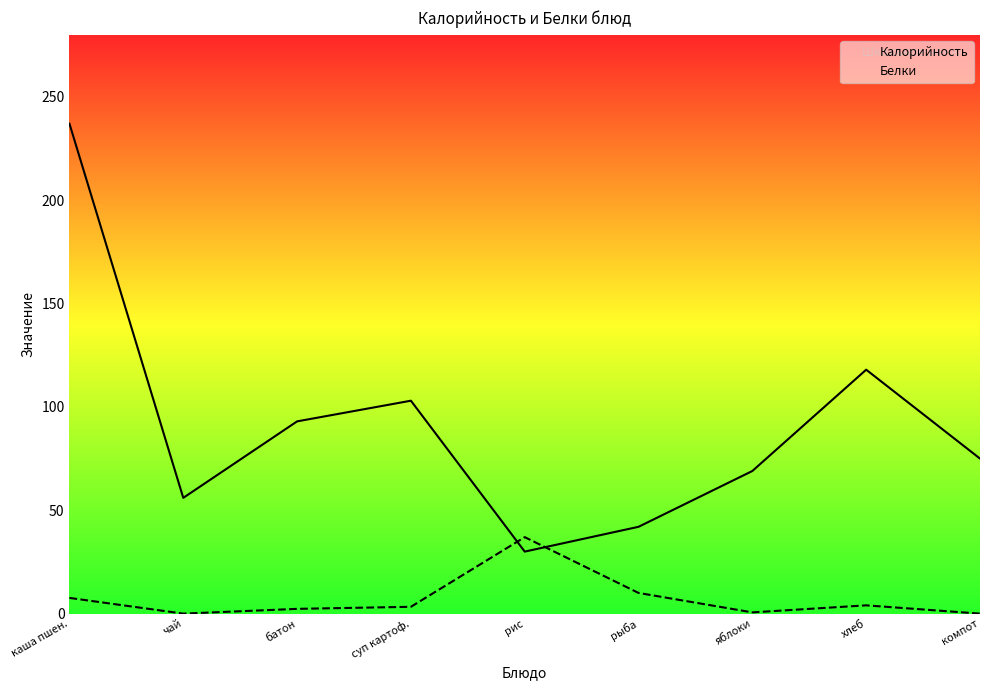

How many intersections are there between Калорийность and Белки?

2